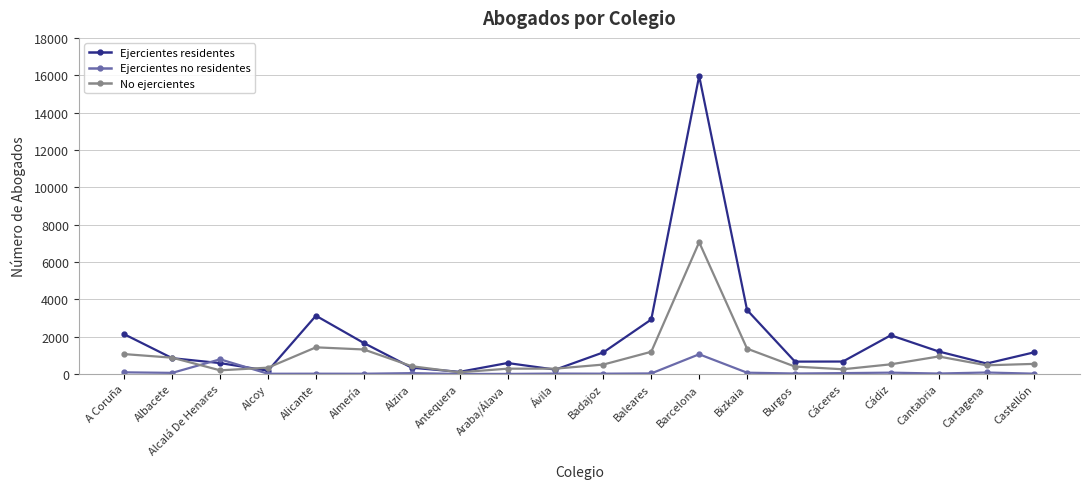

In Ejercientes residentes, how many points are higher than both neighbors (excluding endpoints)?

4